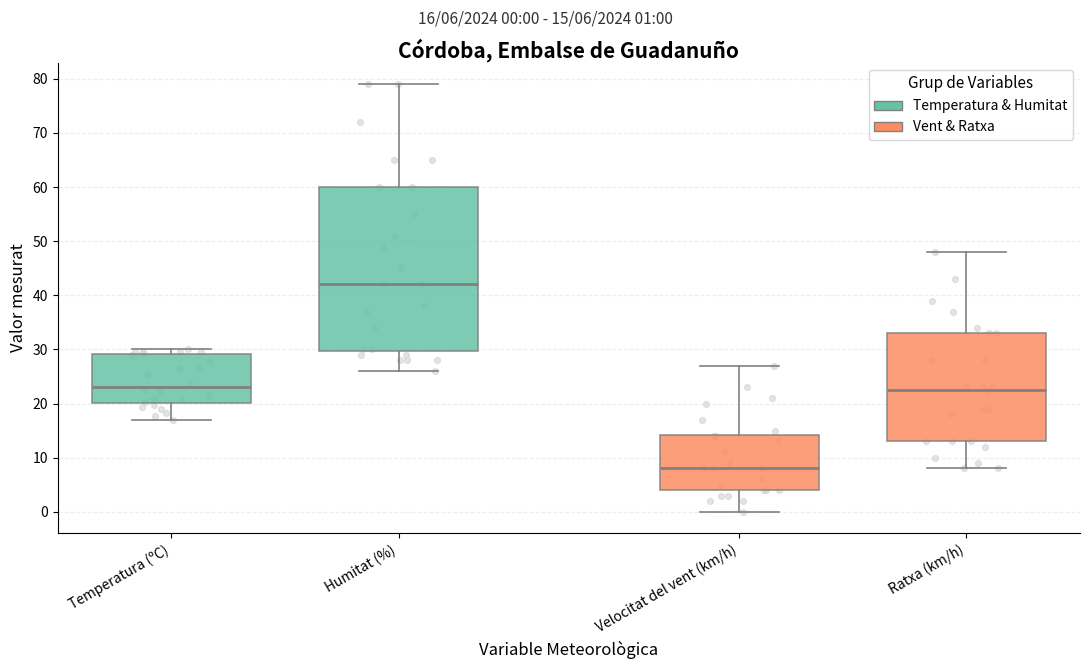

Reading left to right, transcribe this box plot: for each box, give where its median line is, the range the box spans, and where its two whiskers end, as read against the y-axis. The values are not printed on the chart, so give them approximately, as read against the axis.

Temperatura (ºC): median 23, box 20 to 29, whiskers 17 to 30
Humitat (%): median 42, box 30 to 60, whiskers 26 to 79
Velocitat del vent (km/h): median 8, box 4 to 14, whiskers 0 to 27
Ratxa (km/h): median 23, box 13 to 33, whiskers 8 to 48